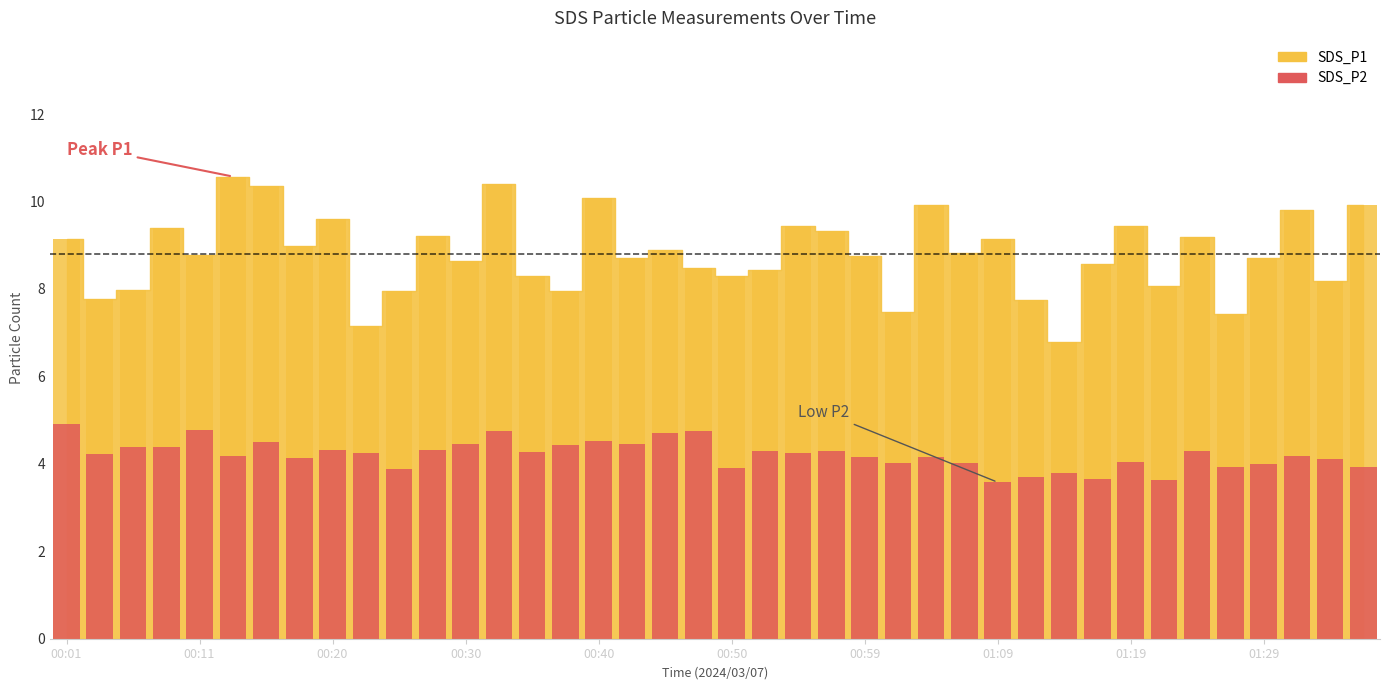

Approximately how many times larger is the value at 27 compared to 00:01?

0.8